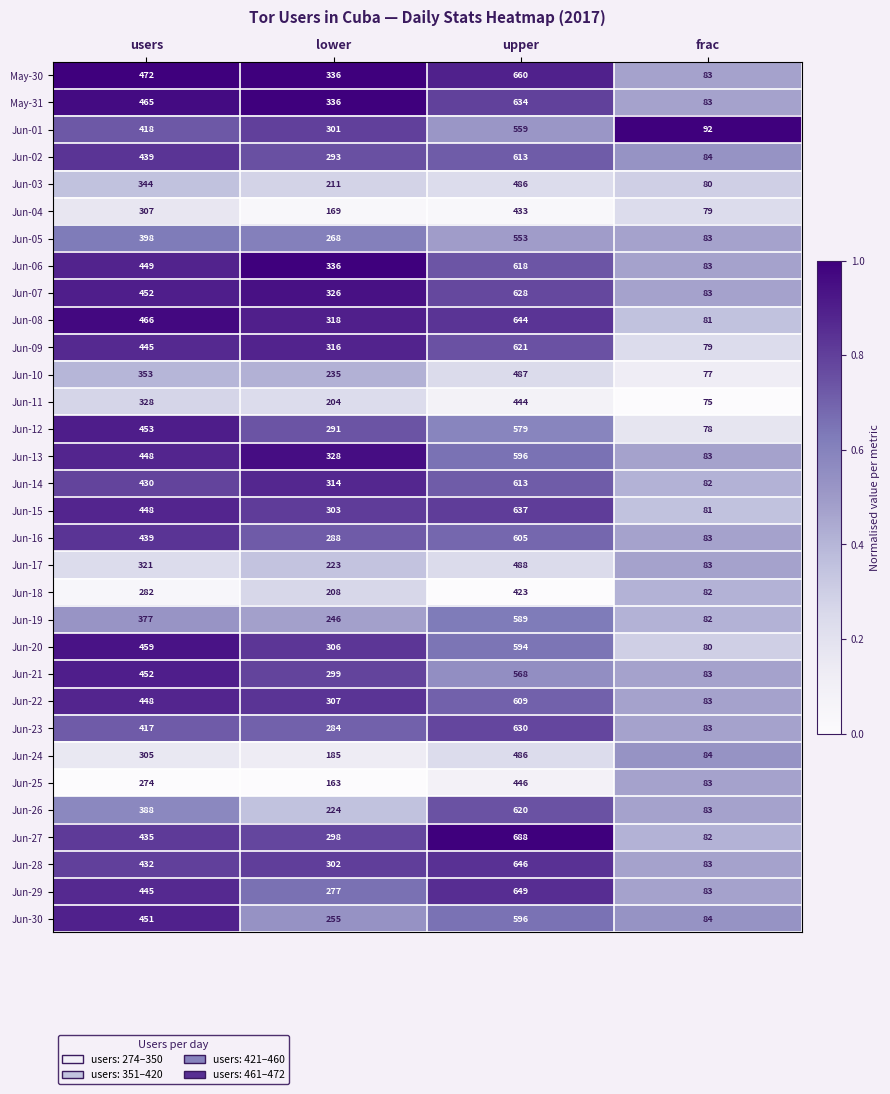

Is the value of Jun-21 at frac greater than the value of Jun-17 at lower?

No